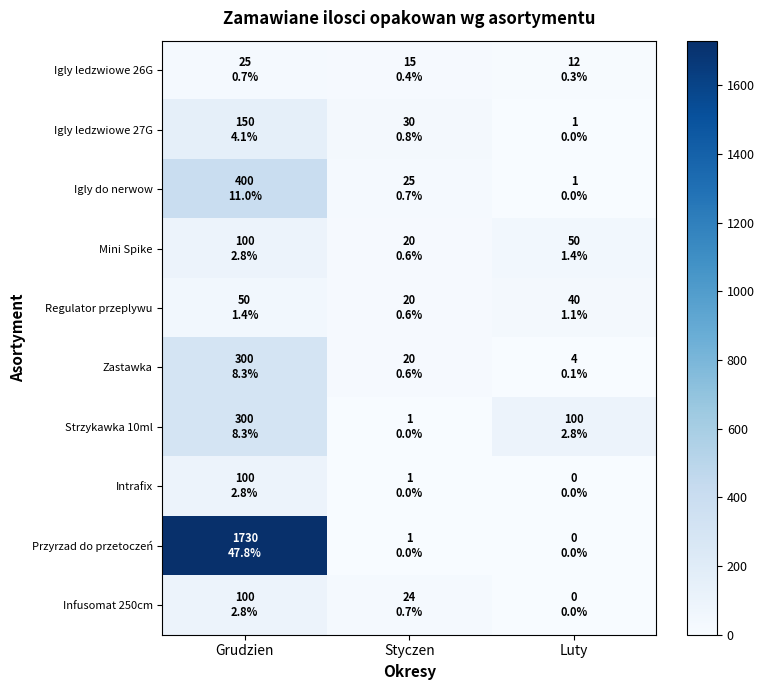

Reading left to right, what are all the values shown in this chart?

Igly ledzwiowe 26G: Grudzien=25	Styczen=15	Luty=12
Igly ledzwiowe 27G: Grudzien=150	Styczen=30	Luty=1
Igly do nerwow: Grudzien=400	Styczen=25	Luty=1
Mini Spike: Grudzien=100	Styczen=20	Luty=50
Regulator przeplywu: Grudzien=50	Styczen=20	Luty=40
Zastawka: Grudzien=300	Styczen=20	Luty=4
Strzykawka 10ml: Grudzien=300	Styczen=1	Luty=100
Intrafix: Grudzien=100	Styczen=1	Luty=0
Przyrzad do przetoczeń: Grudzien=1730	Styczen=1	Luty=0
Infusomat 250cm: Grudzien=100	Styczen=24	Luty=0